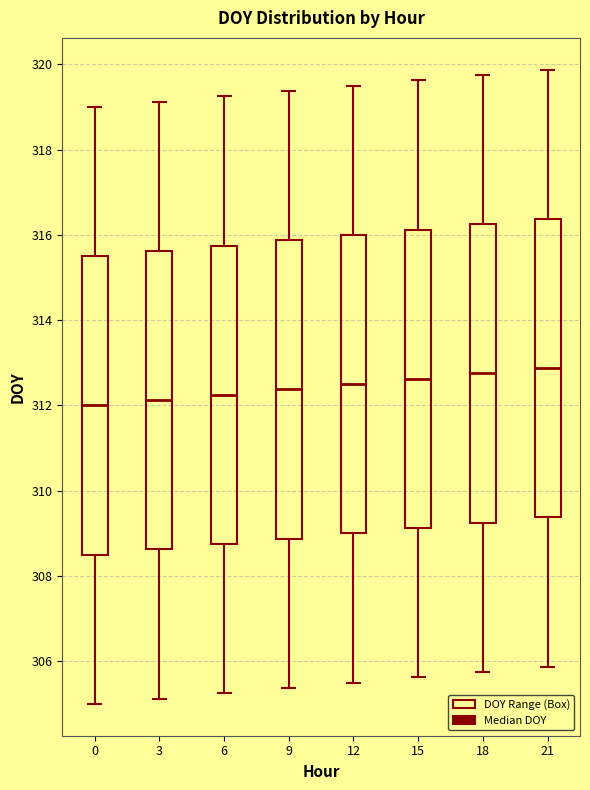

Reading left to right, read every box against the y-axis: the position of its median line, the range the box covers, and the ends of its whiskers. The values are not printed on the chart, so give them approximately, as read against the axis.

0: median 312.0, box 308.6 to 315.6, whiskers 305.0 to 319.0
3: median 312.2, box 308.6 to 315.6, whiskers 305.2 to 319.2
6: median 312.2, box 308.8 to 315.8, whiskers 305.2 to 319.2
9: median 312.4, box 308.8 to 315.8, whiskers 305.4 to 319.4
12: median 312.6, box 309.0 to 316.0, whiskers 305.6 to 319.6
15: median 312.6, box 309.2 to 316.2, whiskers 305.6 to 319.6
18: median 312.8, box 309.2 to 316.2, whiskers 305.8 to 319.8
21: median 312.8, box 309.4 to 316.4, whiskers 305.8 to 319.8